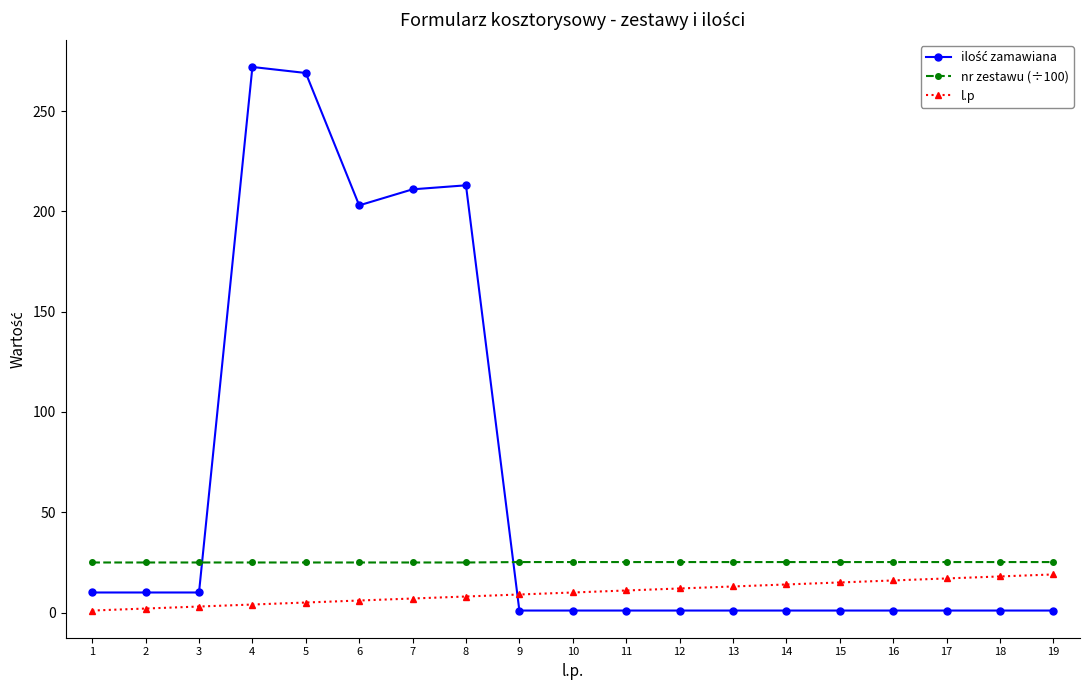

What is the average value of the l.p series?

10.0